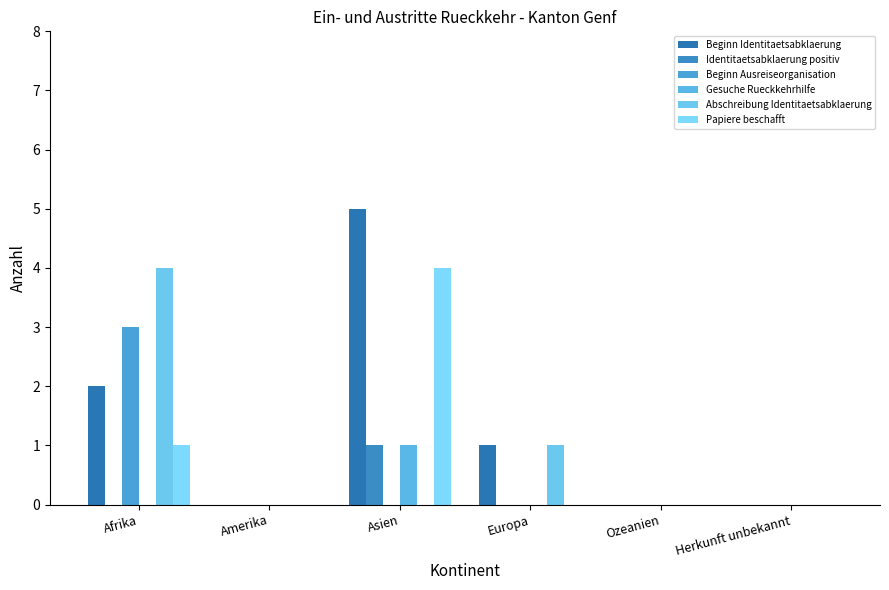

How many Identitaetsabklaerung positiv values are between 0 and 1?

6